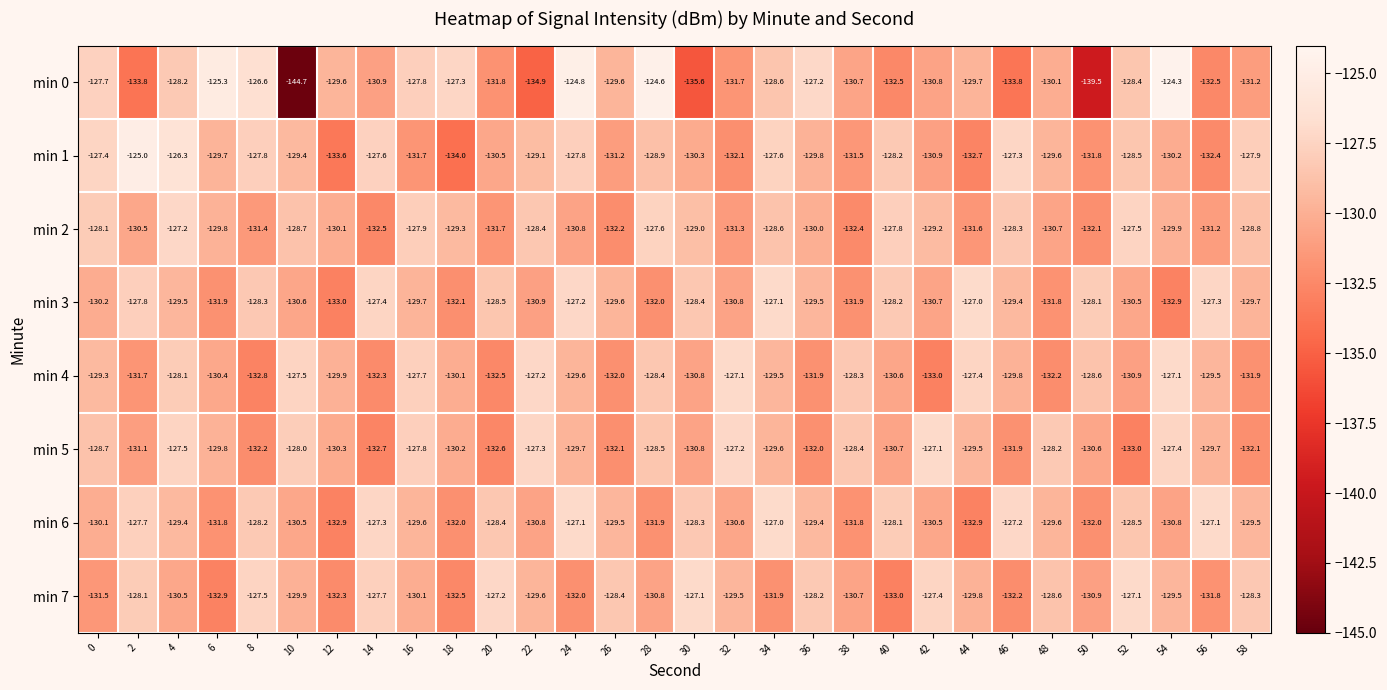

At which category is the sum across all series the highest?

4